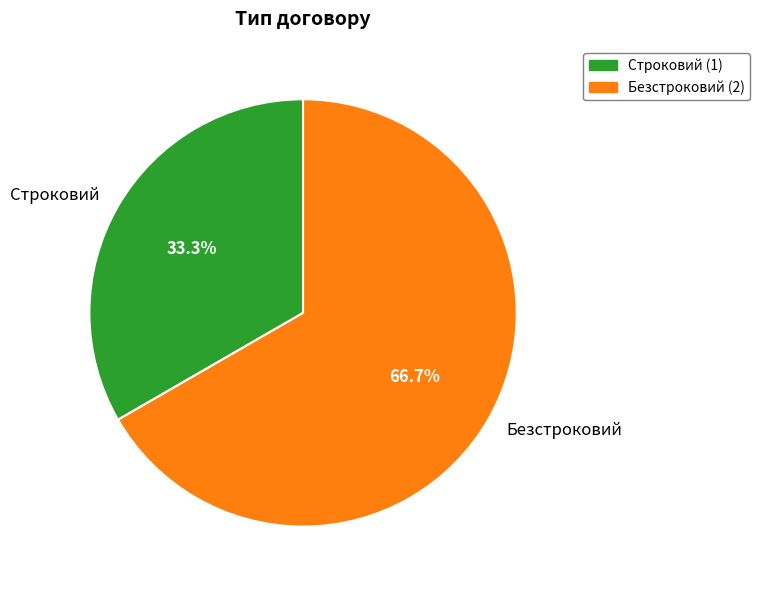

Count the number of slices in the pie.

2